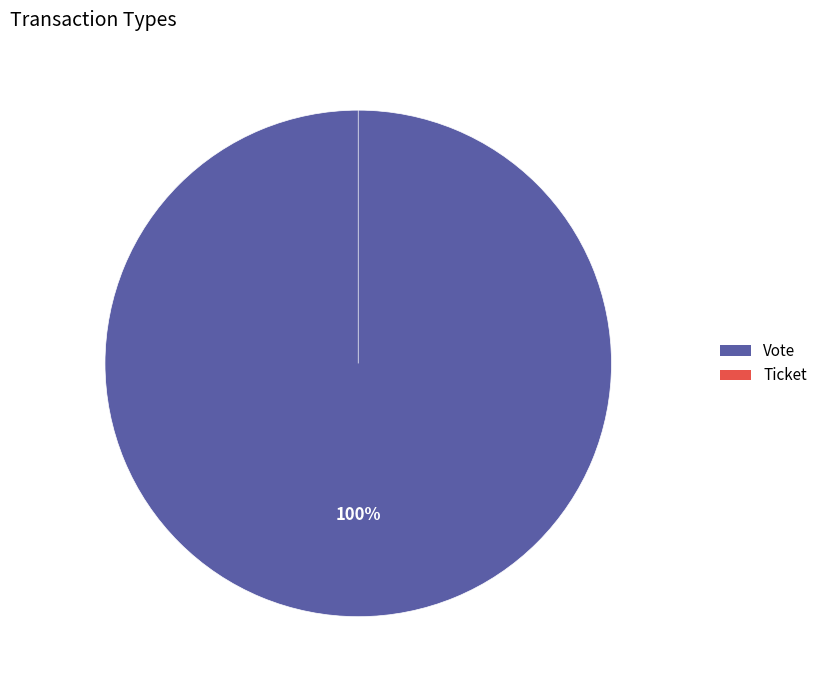

The Vote slice represents 100% of the pie. True or false?

True